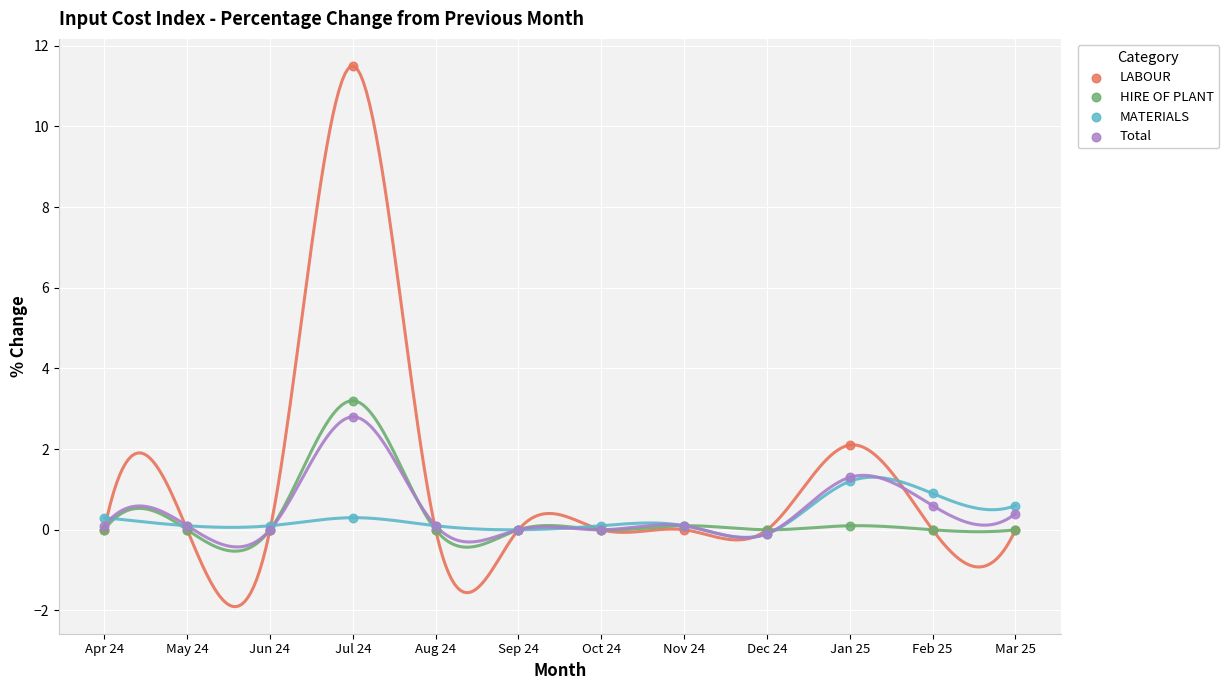

Which series has the largest Y range (max minus min)?

LABOUR